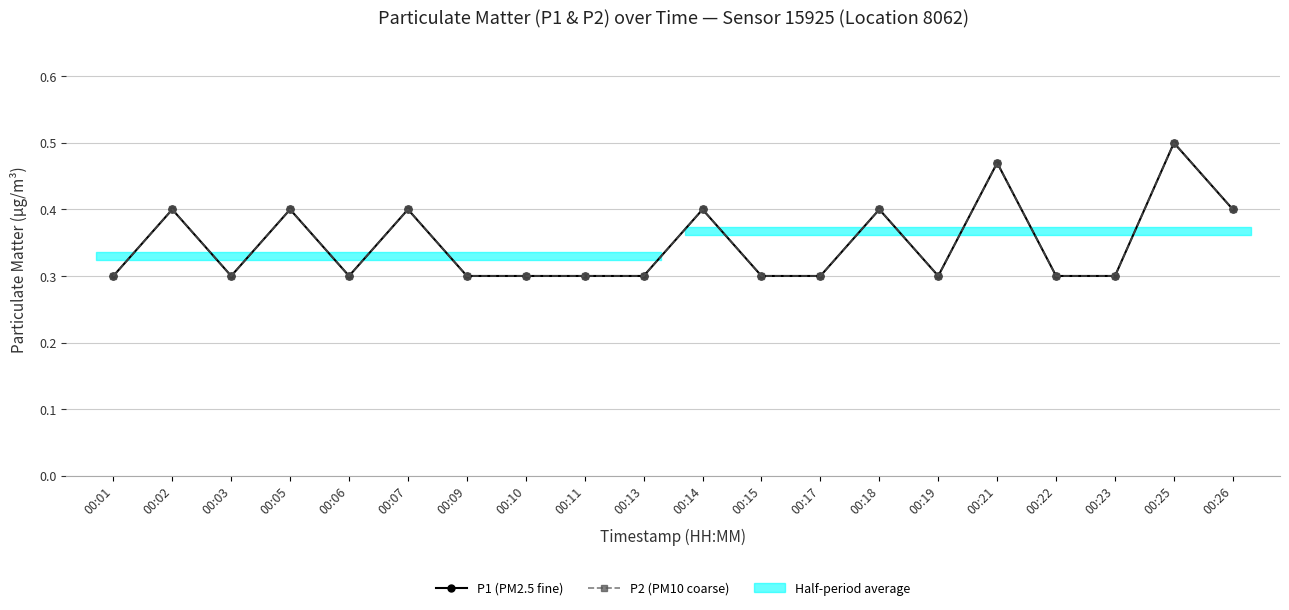

Is the value of P1 (PM2.5 fine) at 00:01 greater than the value of P2 (PM10 coarse) at 00:15?

No